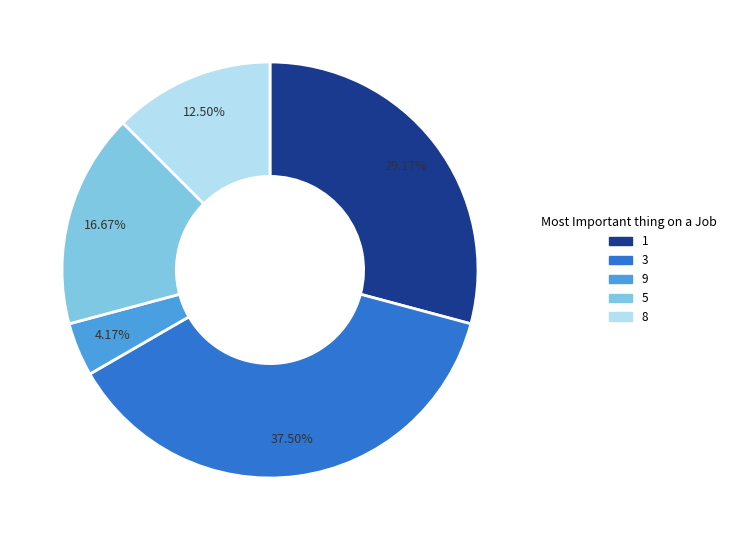

Is the sum of 8 and 9 greater than half?

No